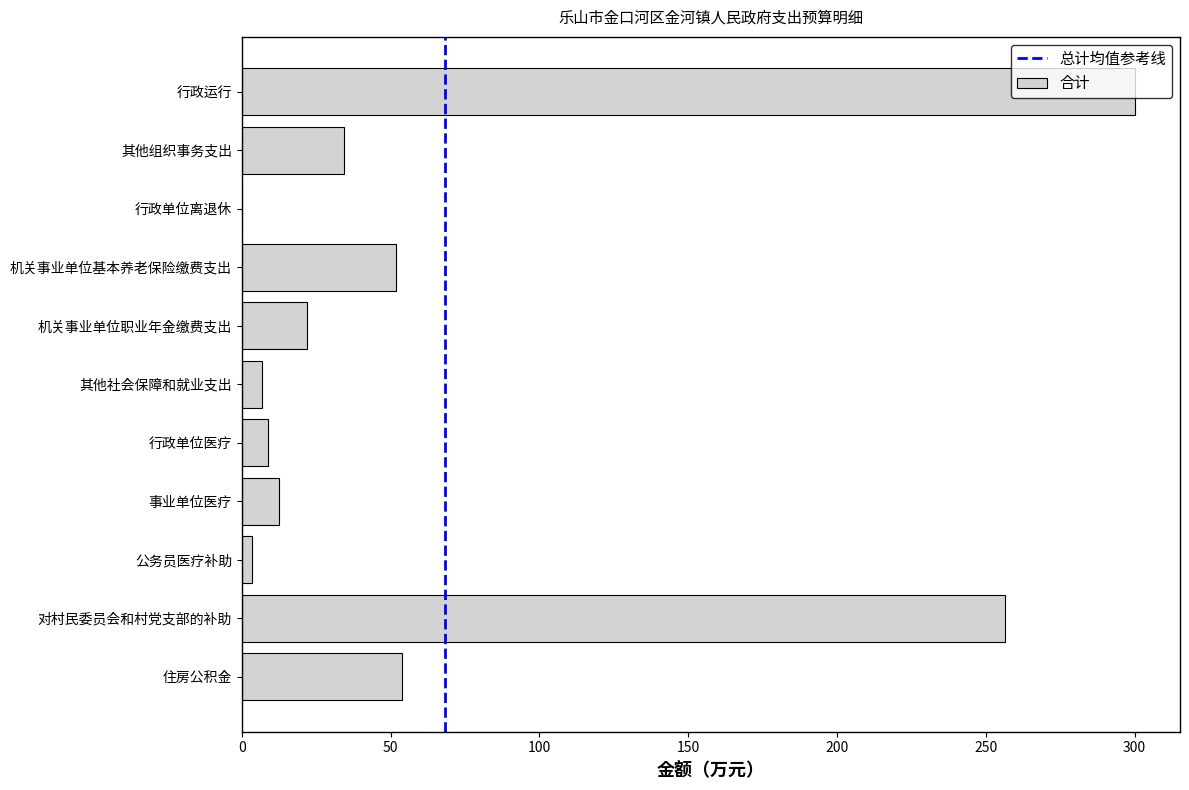

What is the change in value from 行政单位离退休 to 其他社会保障和就业支出?

+6.6